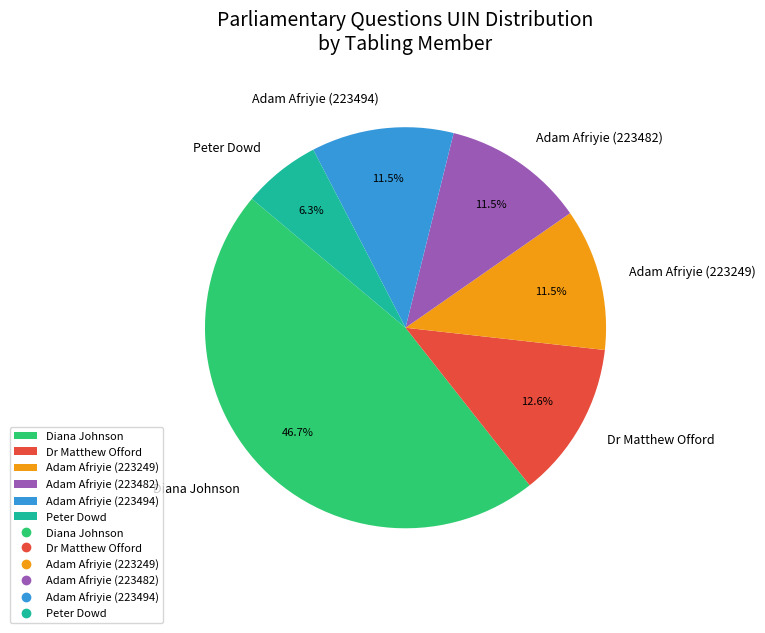

Which category has the smallest portion of the pie?

Peter Dowd